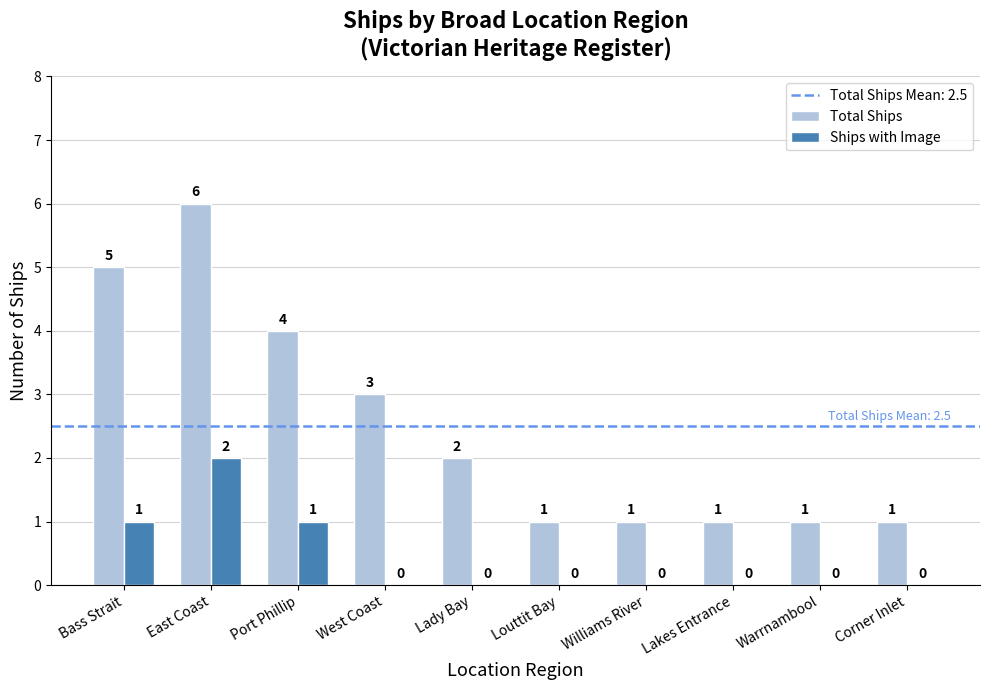

True or false: Ships with Image has a value of -1 at Lakes Entrance.

False